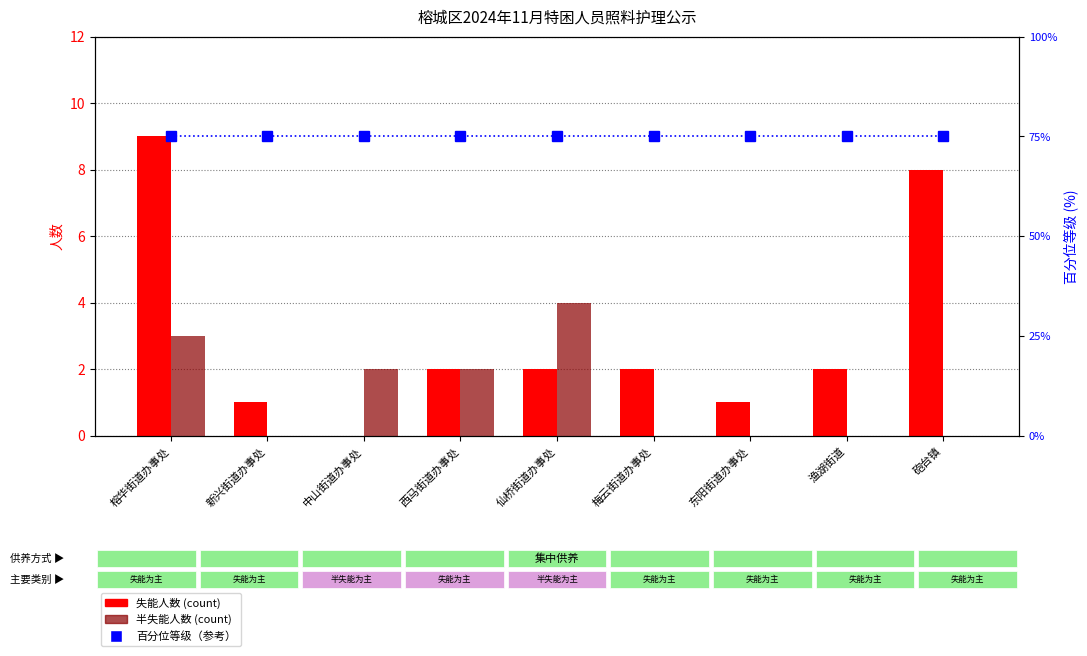

Which series has the widest spread of values?

失能人数